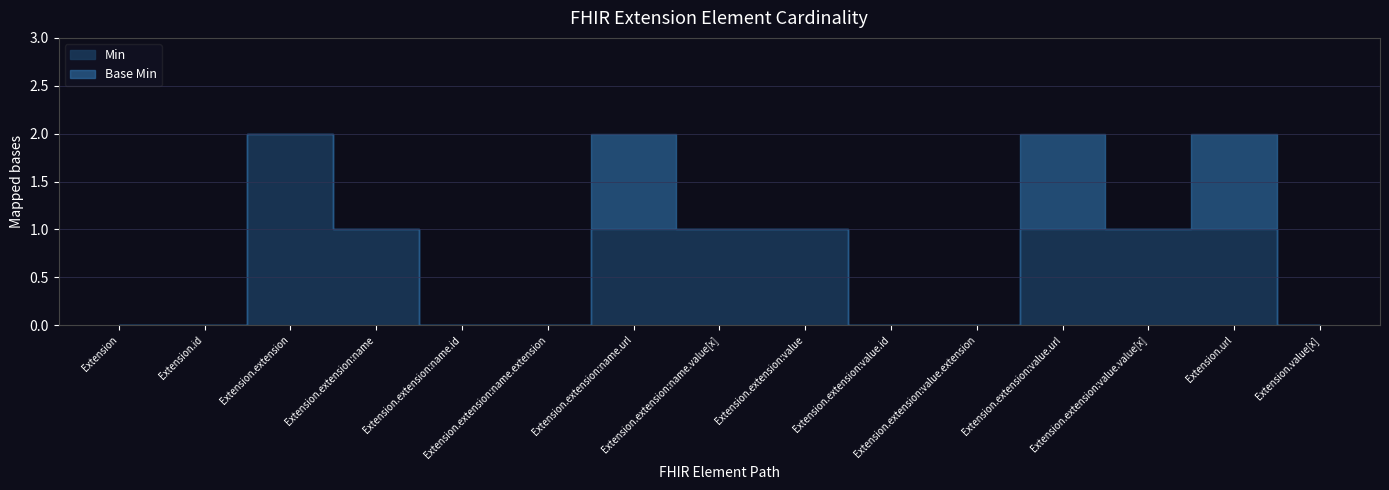

What are all the series names shown in the legend?

Min, Base Min